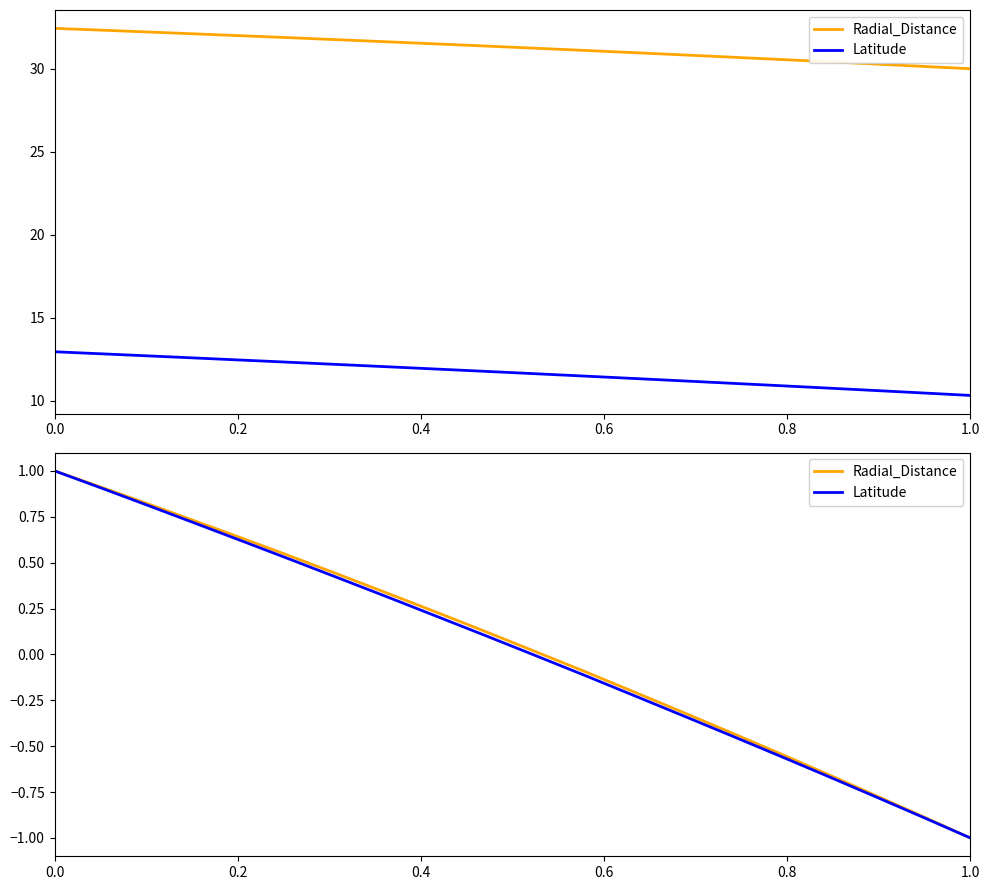

How many distinct data groups are displayed?

2